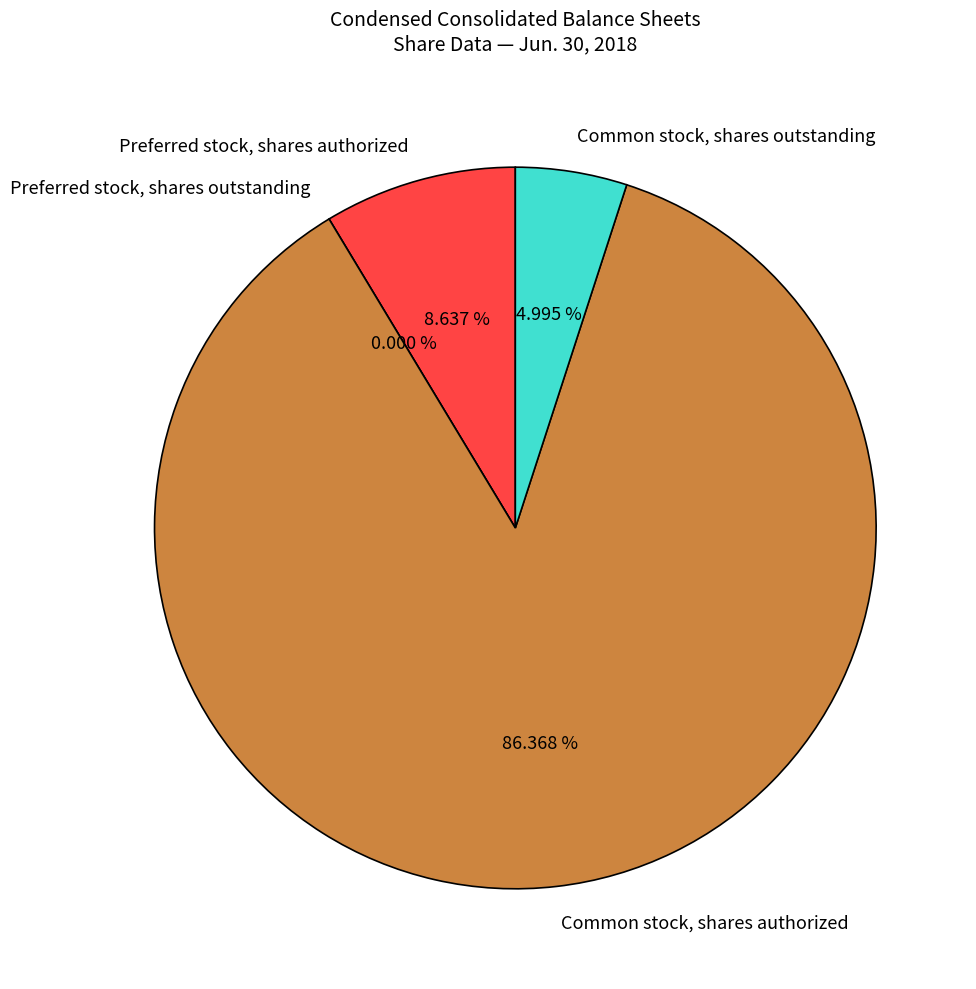

Rank the categories by value from highest to lowest.

Common stock, shares authorized, Preferred stock, shares authorized, Common stock, shares outstanding, Preferred stock, shares outstanding